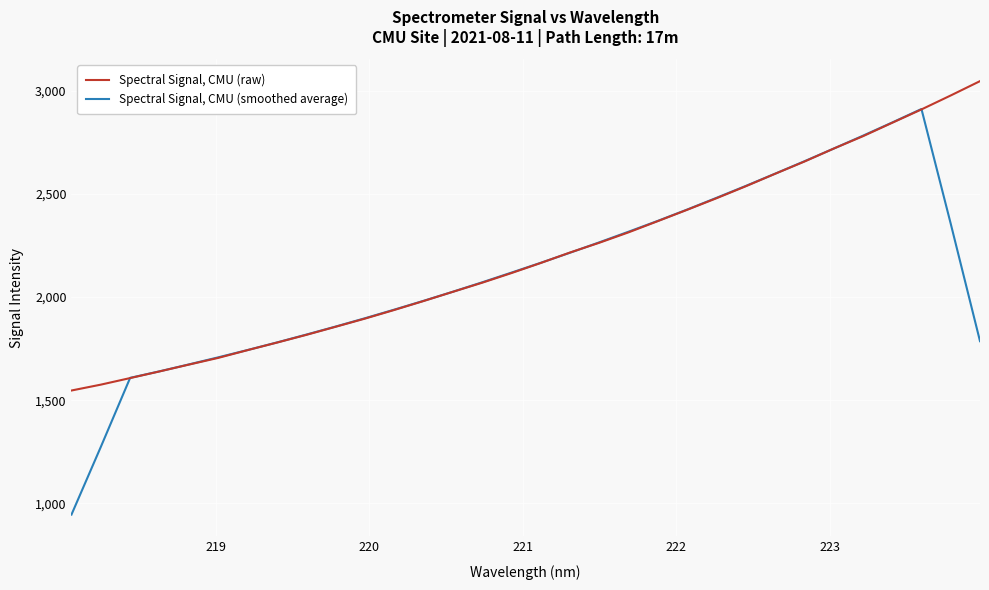

What is the maximum value shown in the chart?

3046.3